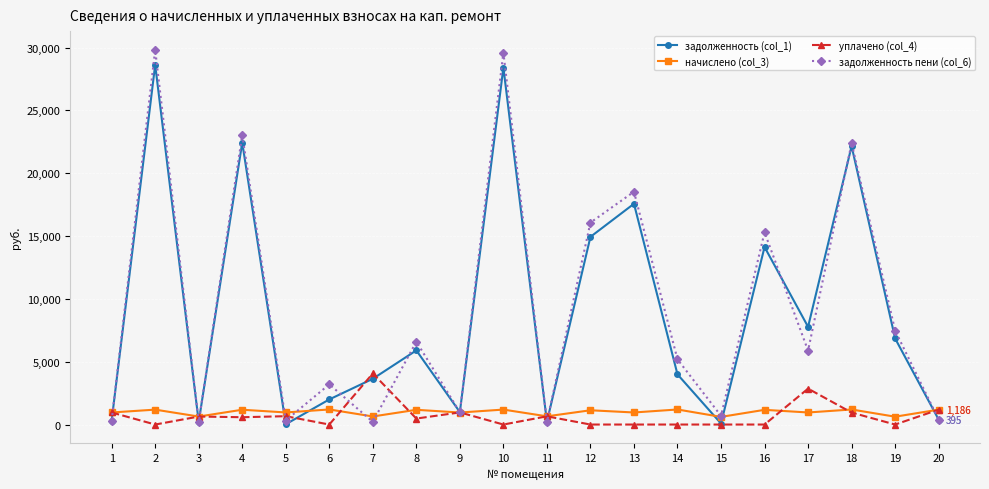

What is the greatest value displayed?

29815.2